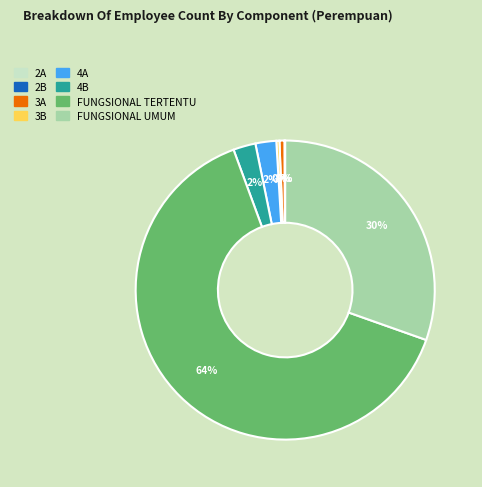

Is 4A the majority of the pie?

No